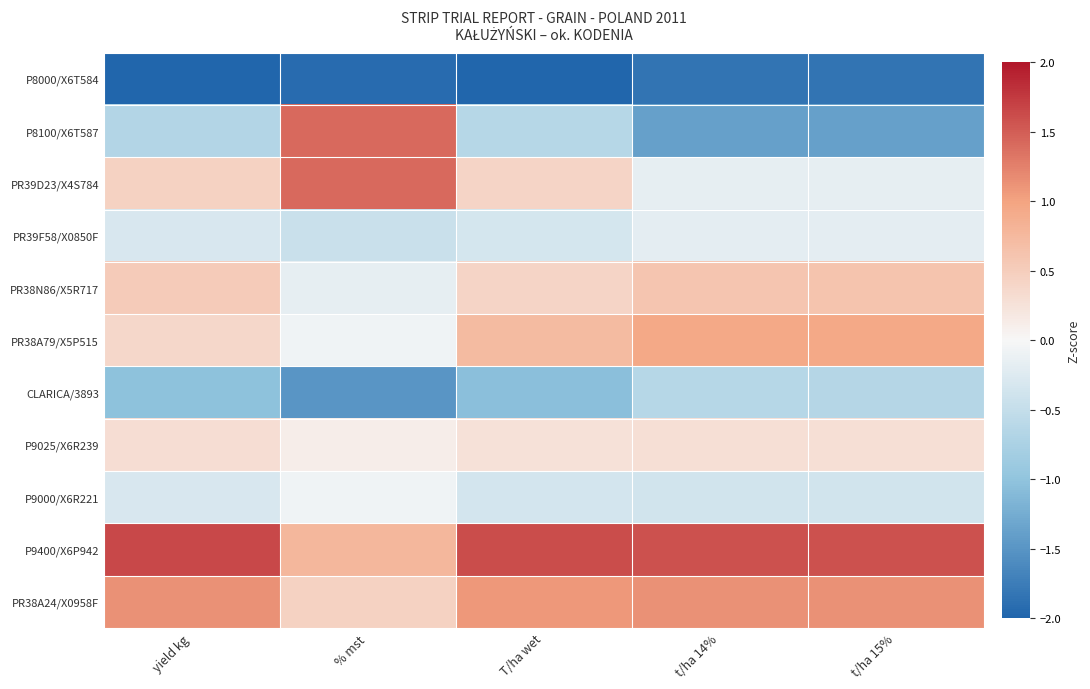

How many distinct data groups are displayed?

11